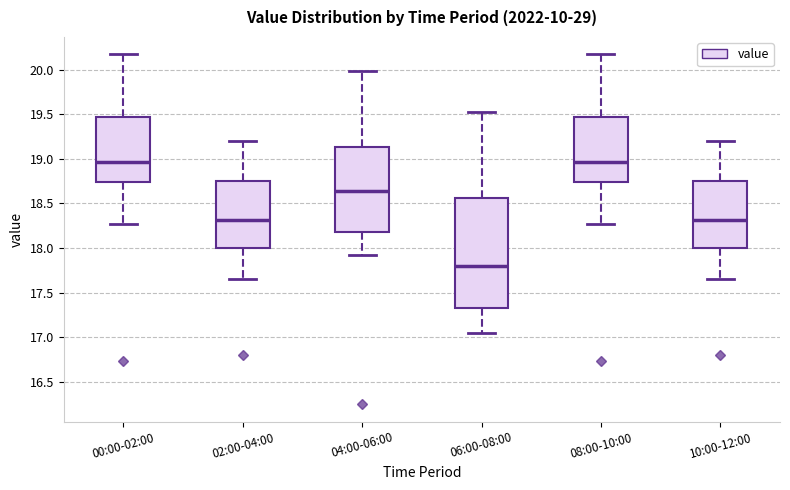

Reading left to right, transcribe this box plot: for each box, give where its median line is, the range the box spans, and where its two whiskers end, as read against the y-axis. The values are not printed on the chart, so give them approximately, as read against the axis.

00:00-02:00: median 18.95, box 18.75 to 19.45, whiskers 18.25 to 20.15
02:00-04:00: median 18.30, box 18.00 to 18.75, whiskers 17.65 to 19.20
04:00-06:00: median 18.65, box 18.20 to 19.15, whiskers 17.90 to 20.00
06:00-08:00: median 17.80, box 17.35 to 18.55, whiskers 17.05 to 19.50
08:00-10:00: median 18.95, box 18.75 to 19.45, whiskers 18.25 to 20.15
10:00-12:00: median 18.30, box 18.00 to 18.75, whiskers 17.65 to 19.20